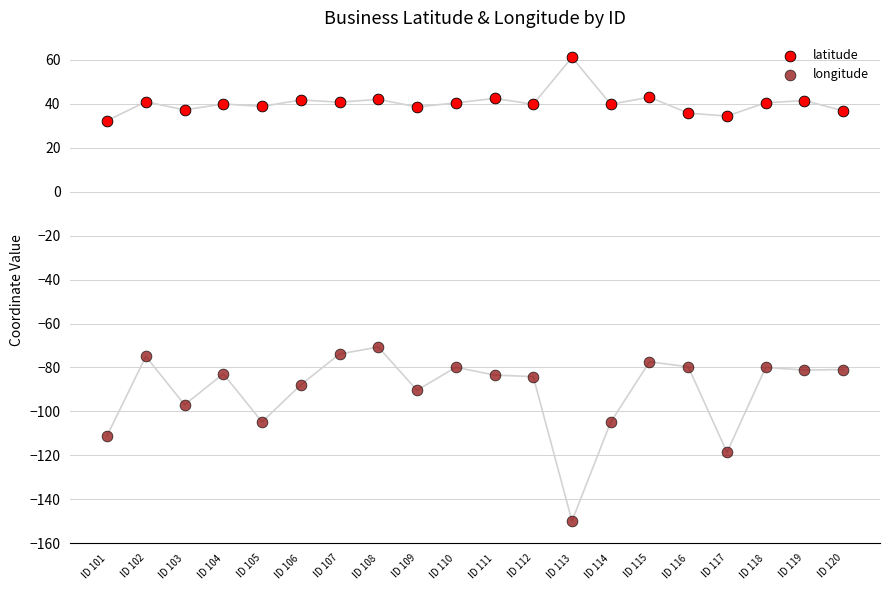

Which series reaches the minimum Y coordinate?

longitude